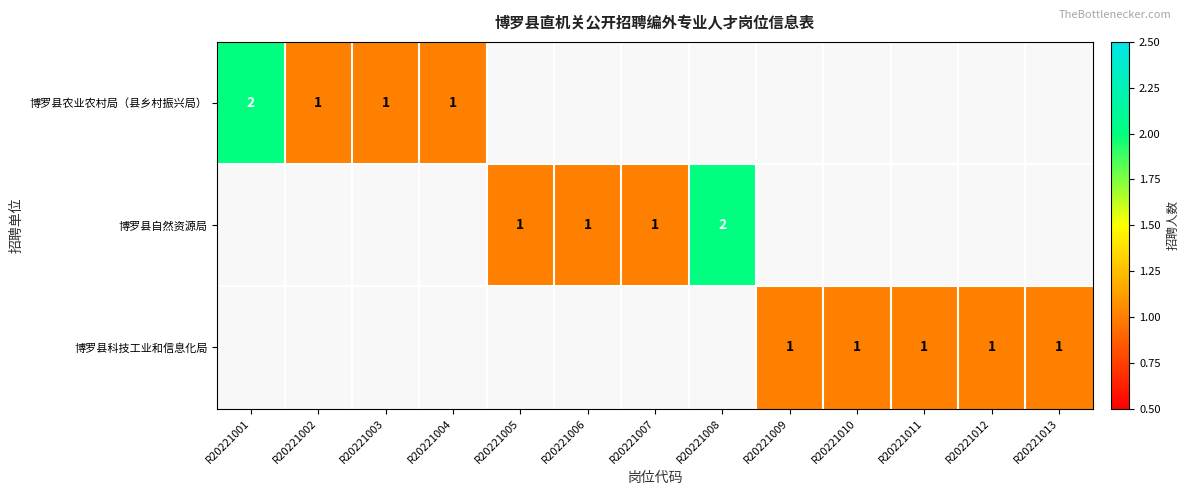

True or false: 博罗县农业农村局（县乡村振兴局） has a value of 2 at R20221001.

True